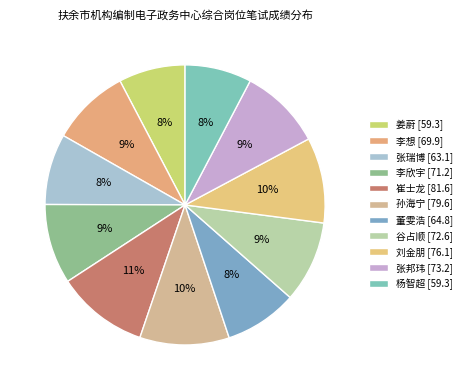

Is 张瑞博 the majority of the pie?

No